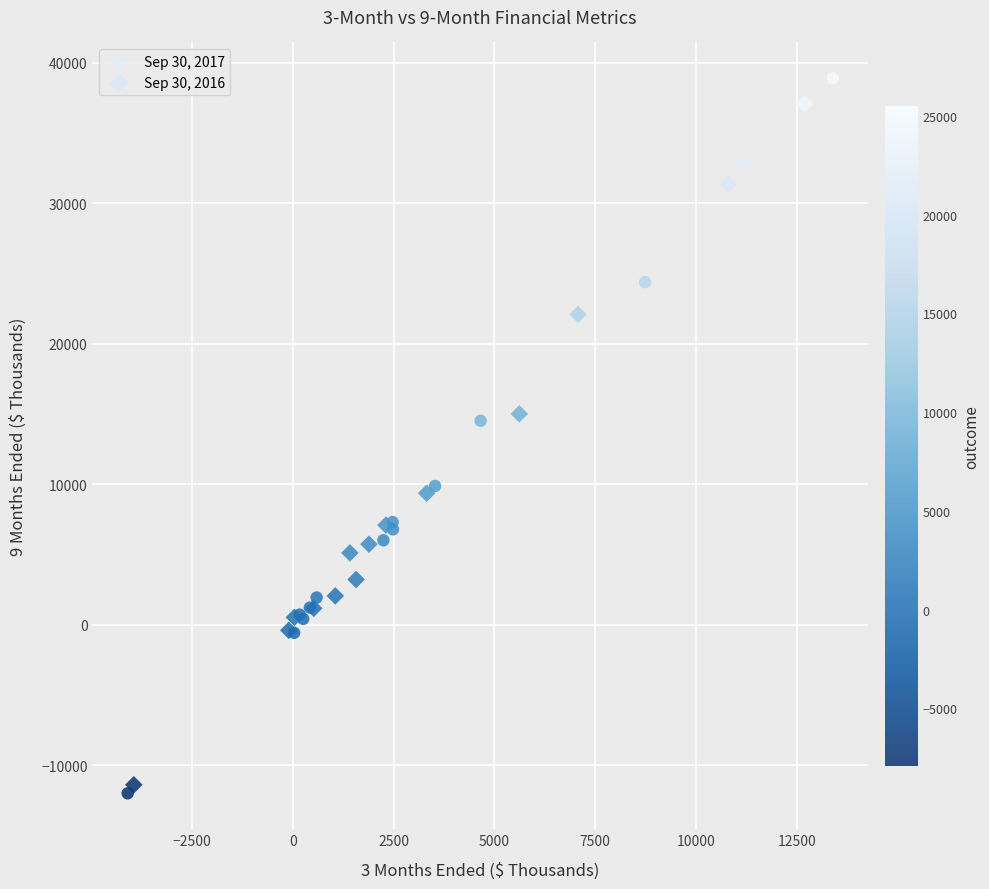

Which series has the widest spread of Y values?

Sep 30, 2017